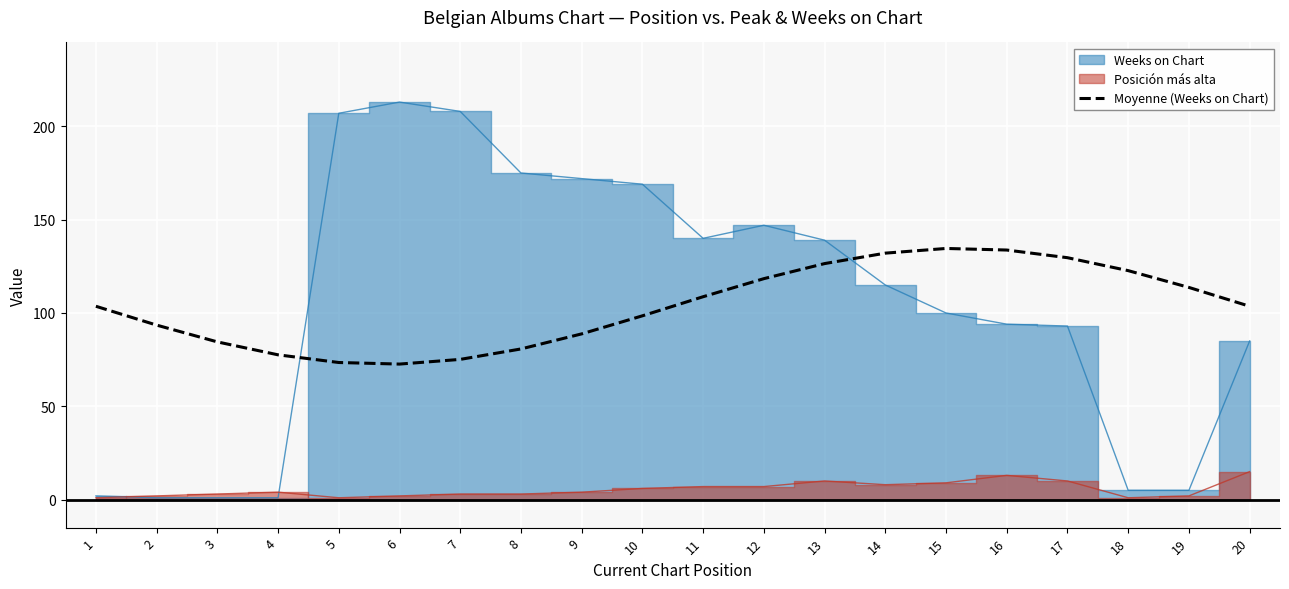

The Moyenne (Weeks on Chart) series shows 28.1 at 18. True or false?

False